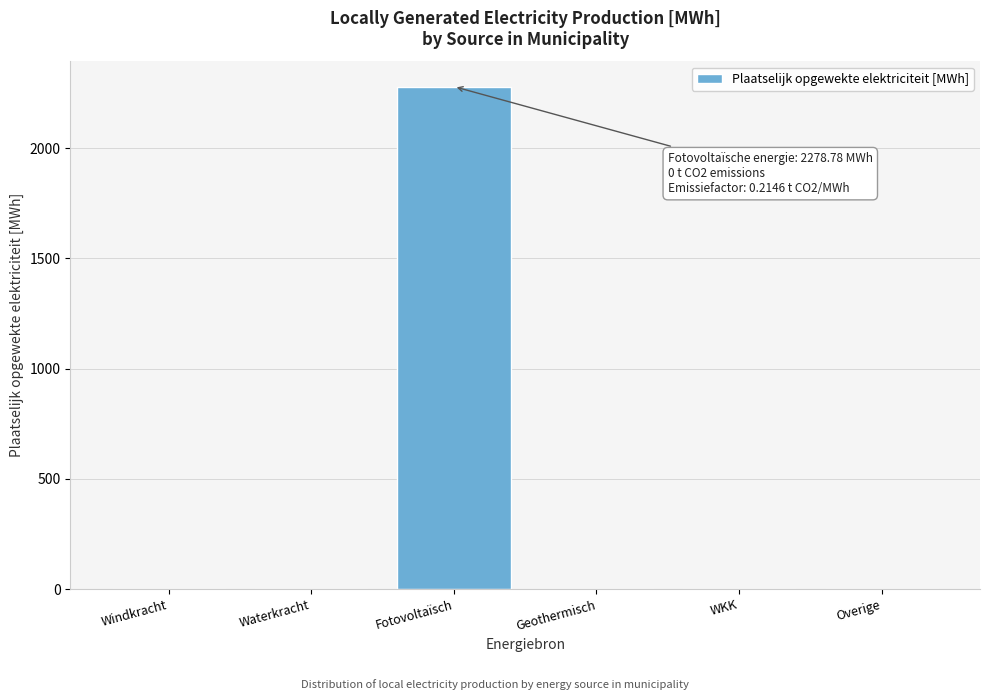

Reading right to left, what are all the values shown in this chart?

Overige=0.0	WKK=0.0	Geothermisch=0.0	Fotovoltaïsch=2278.8	Waterkracht=0.0	Windkracht=0.0